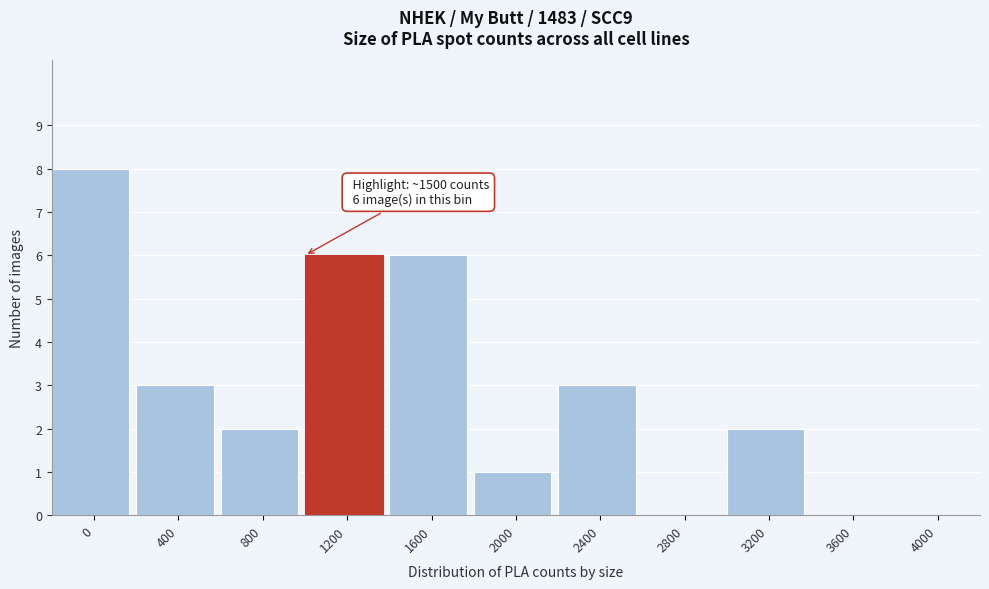

Reading right to left, list all the values displayed in this chart.

4000=0	3600=0	3200=2	2800=0	2400=3	2000=1	1600=6	1200=6	800=2	400=3	0=8